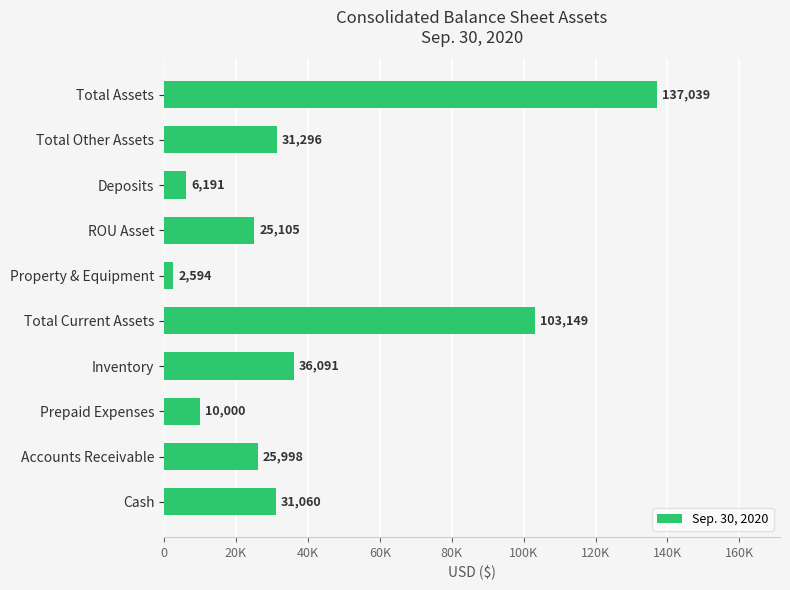

Which category has the highest value across all series?

Total Assets